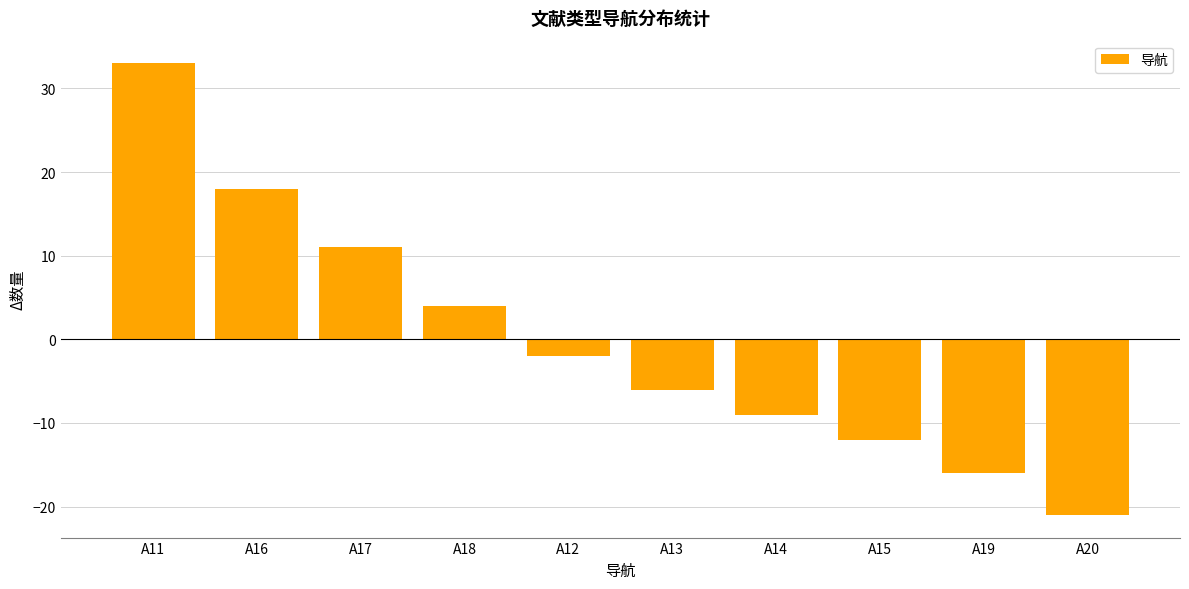

How many data points does each series have?

10